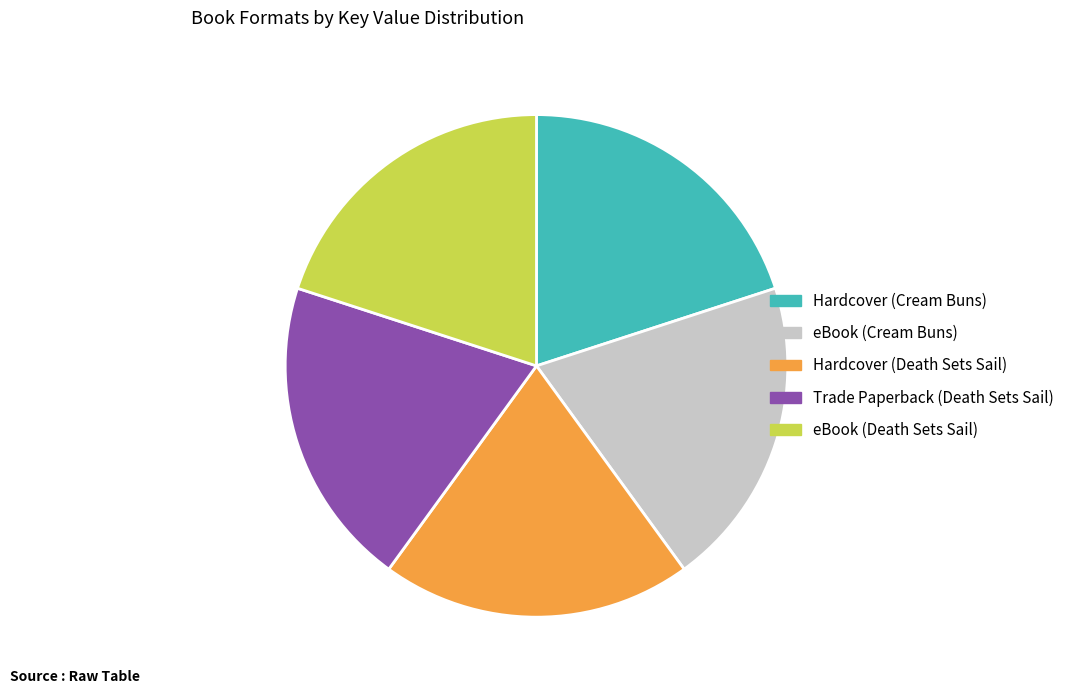

Approximately how many times larger is the value at eBook (Death Sets Sail) compared to eBook (Cream Buns)?

1.0